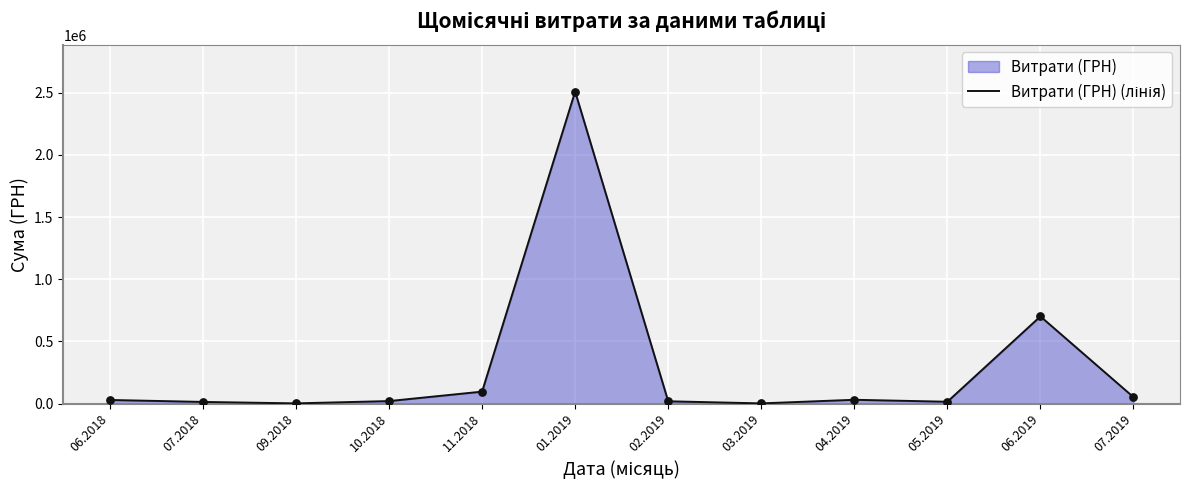

What is the ratio of the value at 10.2018 to the value at 09.2018?

15.0